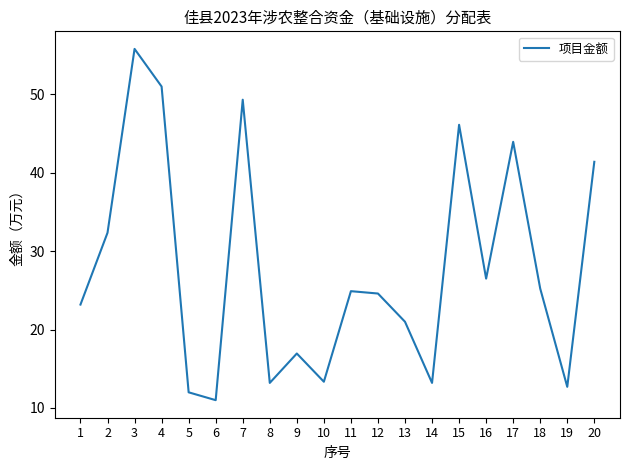

At which label is the value closest to 33?

2